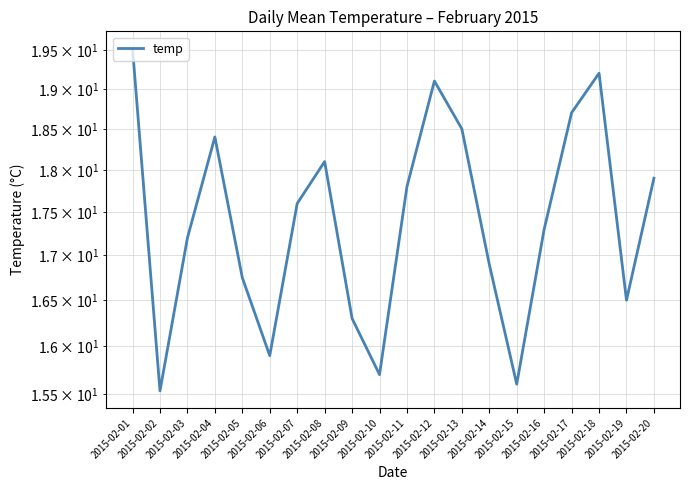

What is the average value?

17.4